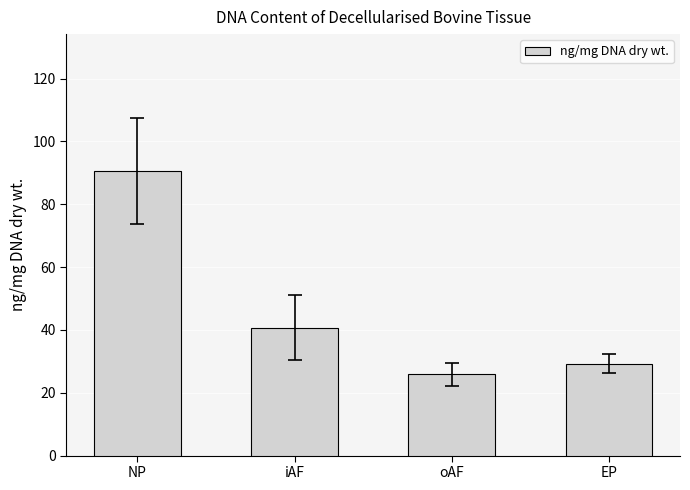

At which category does the chart reach its minimum across all series?

oAF